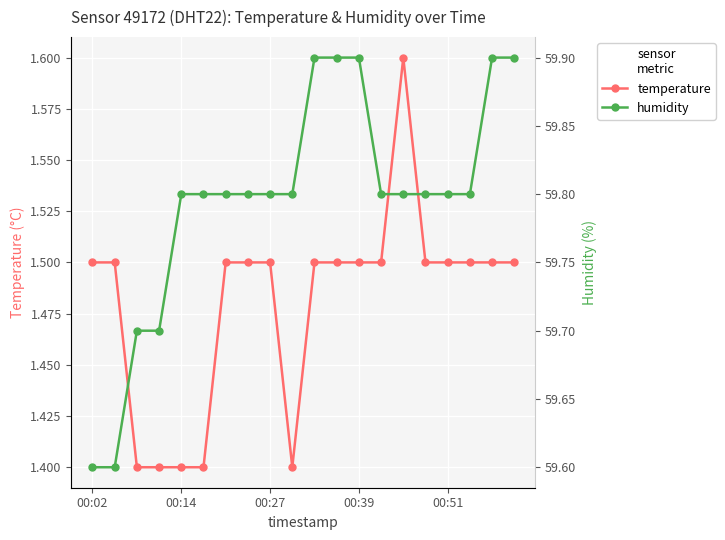

Count the temperature values in the range 1 to 2.

20